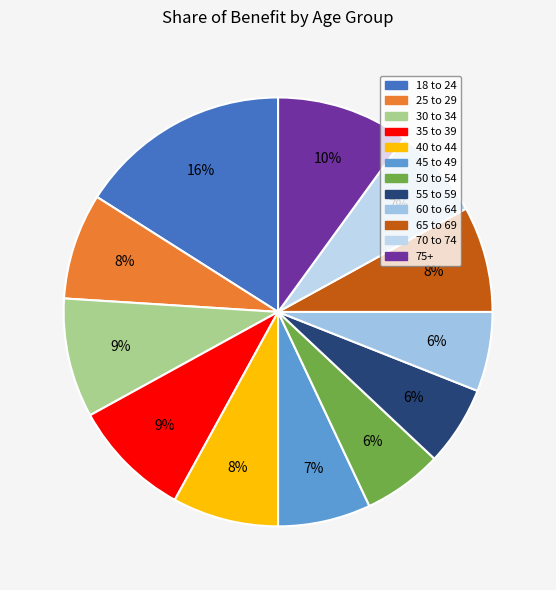

To the nearest percent, what is the difference between the largest and smallest slice percentages?

10%